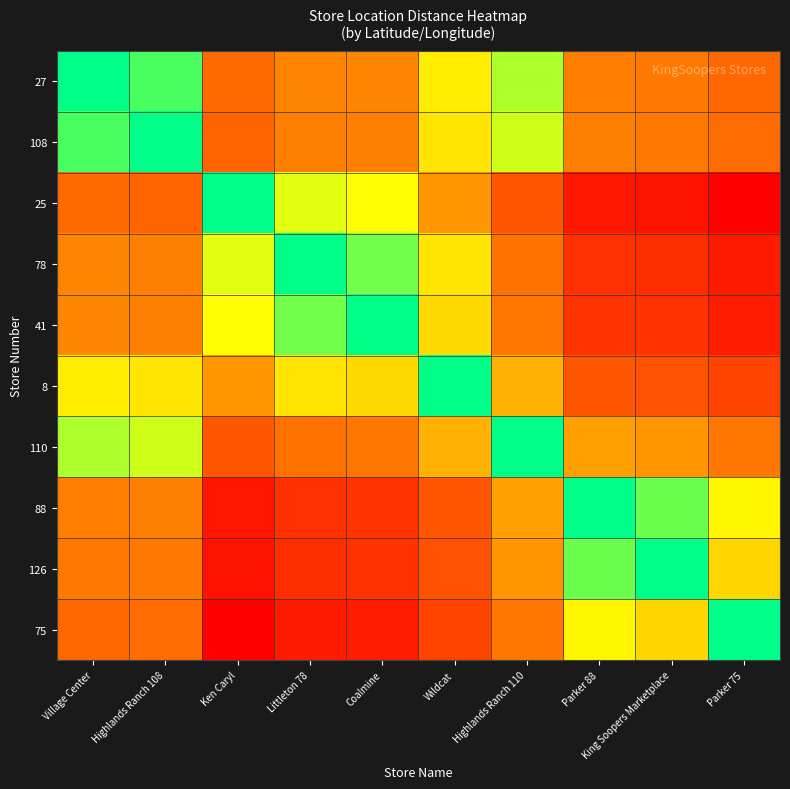

Reading left to right, transcribe all the data shown in this chart.

27: Village Center=0.0	Highlands Ranch 108=0.0	Ken Caryl=0.5	Littleton 78=0.4	Coalmine=0.4	Wildcat=0.2	Highlands Ranch 110=0.1	Parker 88=0.4	King Soopers Marketplace=0.4	Parker 75=0.5
108: Village Center=0.0	Highlands Ranch 108=0.0	Ken Caryl=0.5	Littleton 78=0.4	Coalmine=0.4	Wildcat=0.2	Highlands Ranch 110=0.1	Parker 88=0.4	King Soopers Marketplace=0.4	Parker 75=0.5
25: Village Center=0.5	Highlands Ranch 108=0.5	Ken Caryl=0.0	Littleton 78=0.1	Coalmine=0.2	Wildcat=0.3	Highlands Ranch 110=0.6	Parker 88=0.9	King Soopers Marketplace=0.9	Parker 75=1.0
78: Village Center=0.4	Highlands Ranch 108=0.4	Ken Caryl=0.1	Littleton 78=0.0	Coalmine=0.1	Wildcat=0.2	Highlands Ranch 110=0.5	Parker 88=0.8	King Soopers Marketplace=0.8	Parker 75=0.9
41: Village Center=0.4	Highlands Ranch 108=0.4	Ken Caryl=0.2	Littleton 78=0.1	Coalmine=0.0	Wildcat=0.2	Highlands Ranch 110=0.4	Parker 88=0.7	King Soopers Marketplace=0.8	Parker 75=0.9
8: Village Center=0.2	Highlands Ranch 108=0.2	Ken Caryl=0.3	Littleton 78=0.2	Coalmine=0.2	Wildcat=0.0	Highlands Ranch 110=0.3	Parker 88=0.6	King Soopers Marketplace=0.6	Parker 75=0.7
110: Village Center=0.1	Highlands Ranch 108=0.1	Ken Caryl=0.6	Littleton 78=0.5	Coalmine=0.4	Wildcat=0.3	Highlands Ranch 110=0.0	Parker 88=0.3	King Soopers Marketplace=0.3	Parker 75=0.4
88: Village Center=0.4	Highlands Ranch 108=0.4	Ken Caryl=0.9	Littleton 78=0.8	Coalmine=0.7	Wildcat=0.6	Highlands Ranch 110=0.3	Parker 88=0.0	King Soopers Marketplace=0.1	Parker 75=0.2
126: Village Center=0.4	Highlands Ranch 108=0.4	Ken Caryl=0.9	Littleton 78=0.8	Coalmine=0.8	Wildcat=0.6	Highlands Ranch 110=0.3	Parker 88=0.1	King Soopers Marketplace=0.0	Parker 75=0.2
75: Village Center=0.5	Highlands Ranch 108=0.5	Ken Caryl=1.0	Littleton 78=0.9	Coalmine=0.9	Wildcat=0.7	Highlands Ranch 110=0.4	Parker 88=0.2	King Soopers Marketplace=0.2	Parker 75=0.0